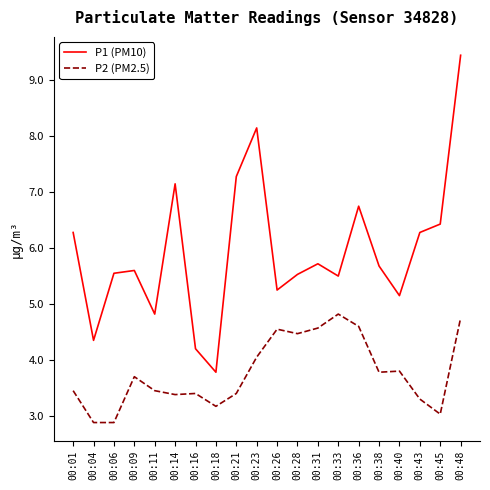

At which label does P1 (PM10) reach its peak?

00:48